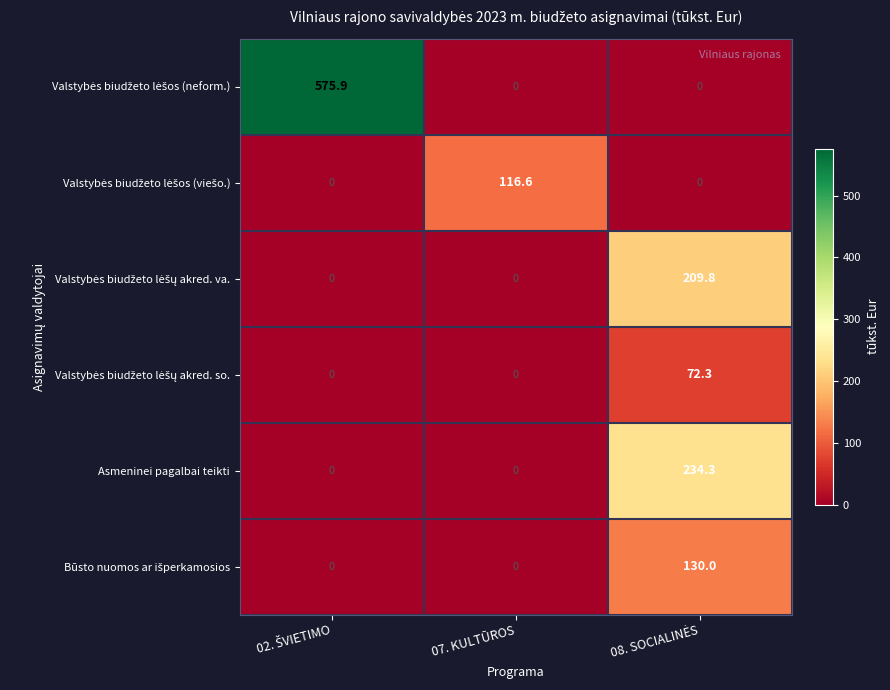

At how many categories does at least one series exceed 49?

3